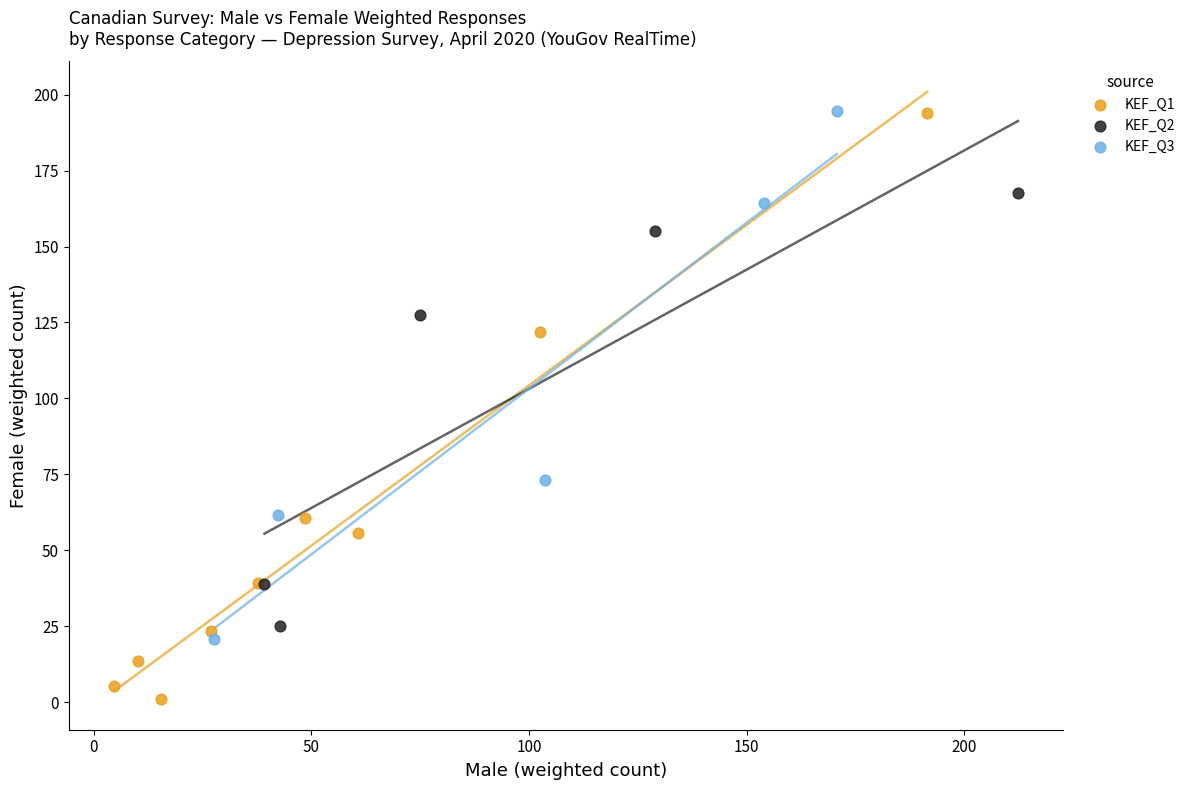

Which series has the widest spread of Y values?

KEF_Q1